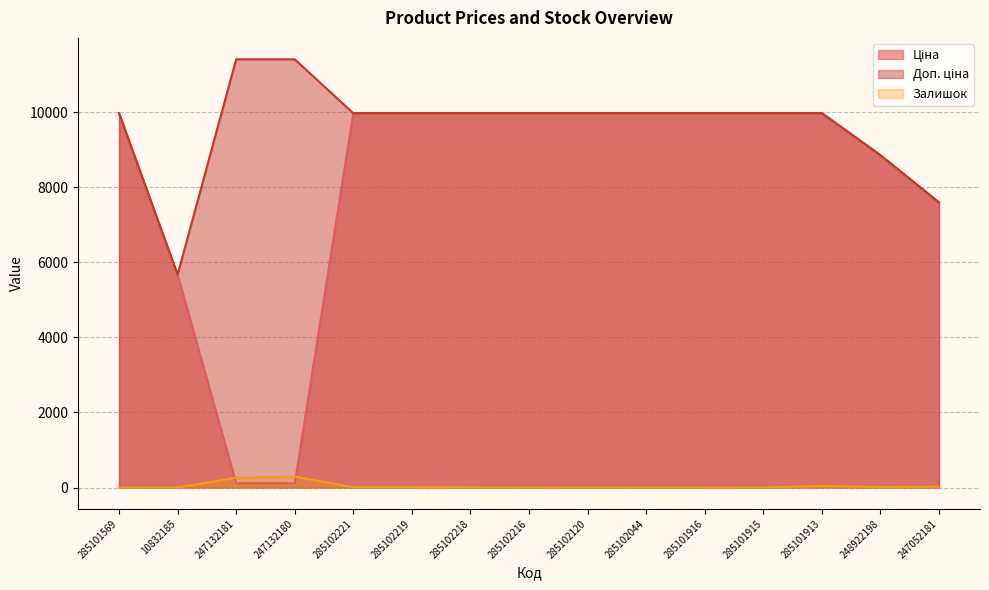

Reading left to right, transcribe all the data shown in this chart.

Ціна: 285101569=9975.0	10832185=5673.8	247132181=114.1	247132180=114.1	285102221=9975.0	285102219=9975.0	285102218=9975.0	285102216=9975.0	285102120=9975.0	285102044=9975.0	285101916=9975.0	285101915=9975.0	285101913=9975.0	248922198=8856.7	247052181=7596.5
Доп. ціна: 285101569=9975.0	10832185=5673.8	247132181=11410.0	247132180=11410.0	285102221=9975.0	285102219=9975.0	285102218=9975.0	285102216=9975.0	285102120=9975.0	285102044=9975.0	285101916=9975.0	285101915=9975.0	285101913=9975.0	248922198=8856.7	247052181=7596.5
Залишок: 285101569=0.0	10832185=1.0	247132181=260.0	247132180=290.0	285102221=8.0	285102219=7.0	285102218=3.0	285102216=0.0	285102120=0.0	285102044=1.0	285101916=0.0	285101915=0.0	285101913=40.0	248922198=11.0	247052181=20.0